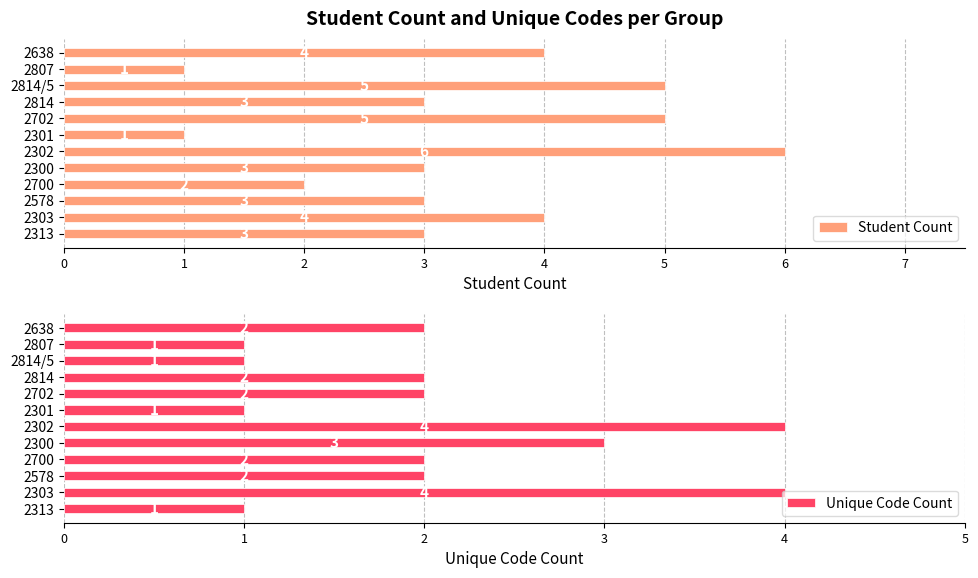

Where does the Student Count series first go above 3?

1